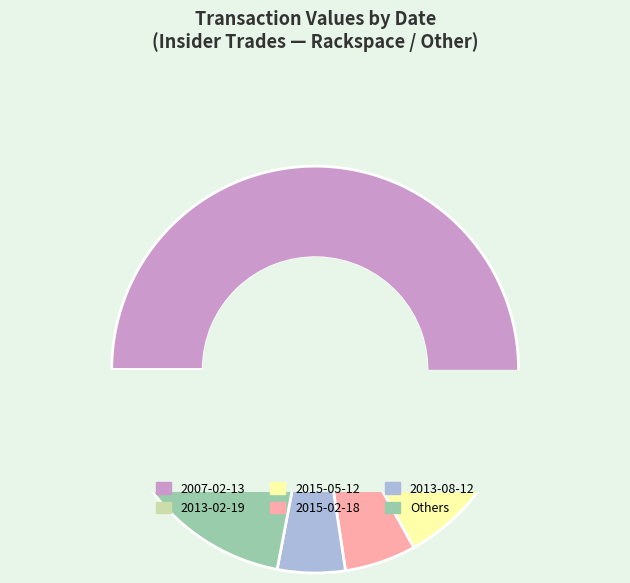

Which slice is the largest?

2007-02-13